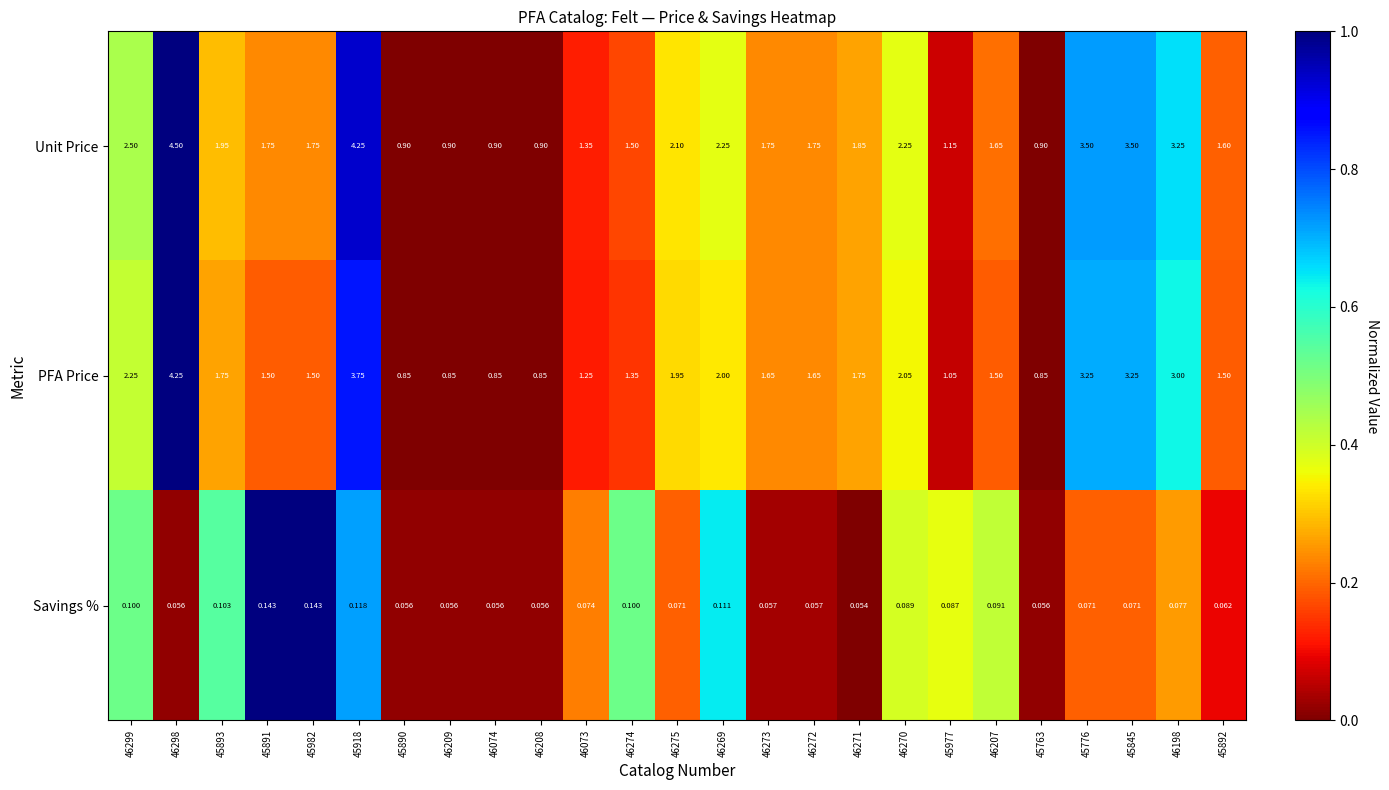

Is the value of Savings % at 45891 greater than the value of PFA Price at 46269?

No